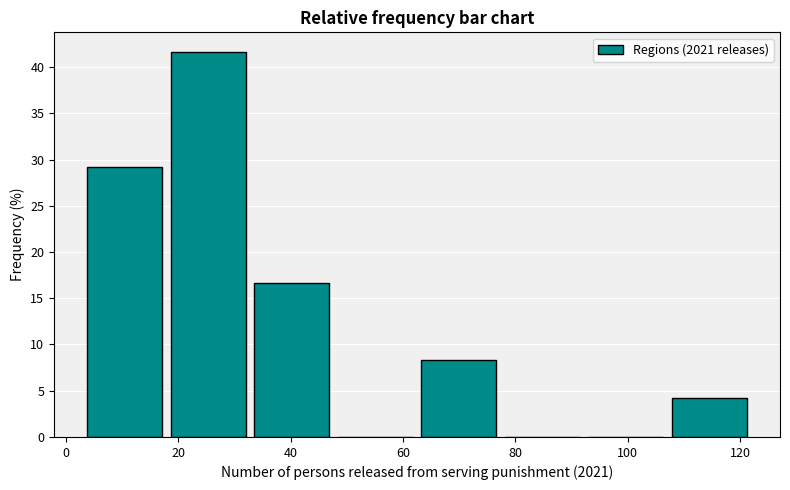

What is the height of the bar covering 4 to 18 on the x-axis? Neither the bar edges nor the heights are printed on the chart, so give them approximately, as read against the axes.

29.0